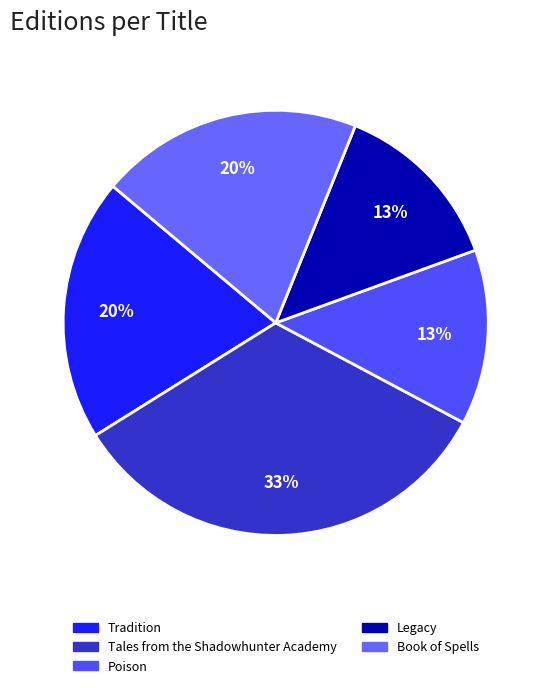

To the nearest percent, what portion does Legacy represent?

13%